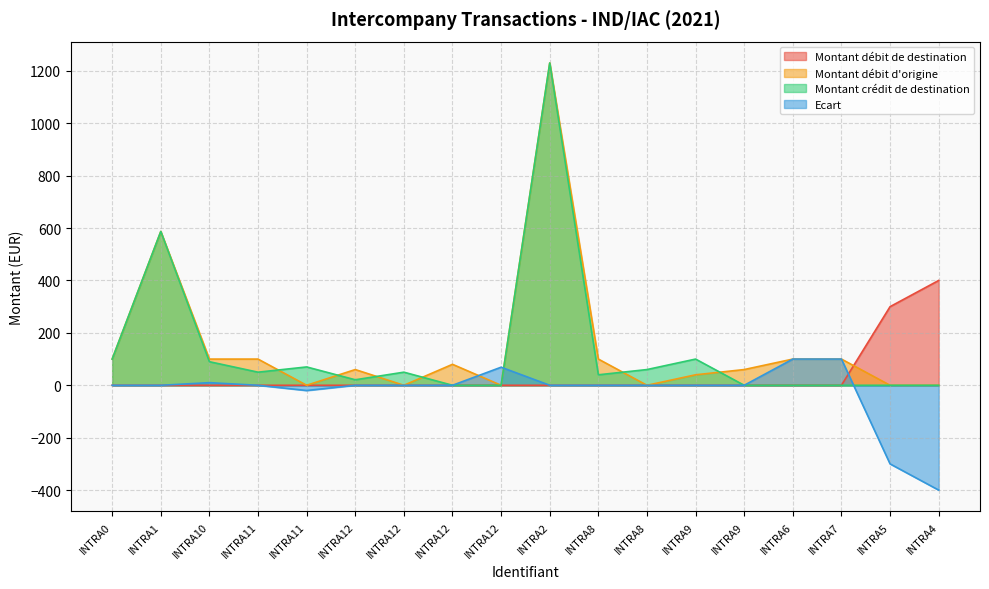

At how many categories does at least one series exceed -215?

18